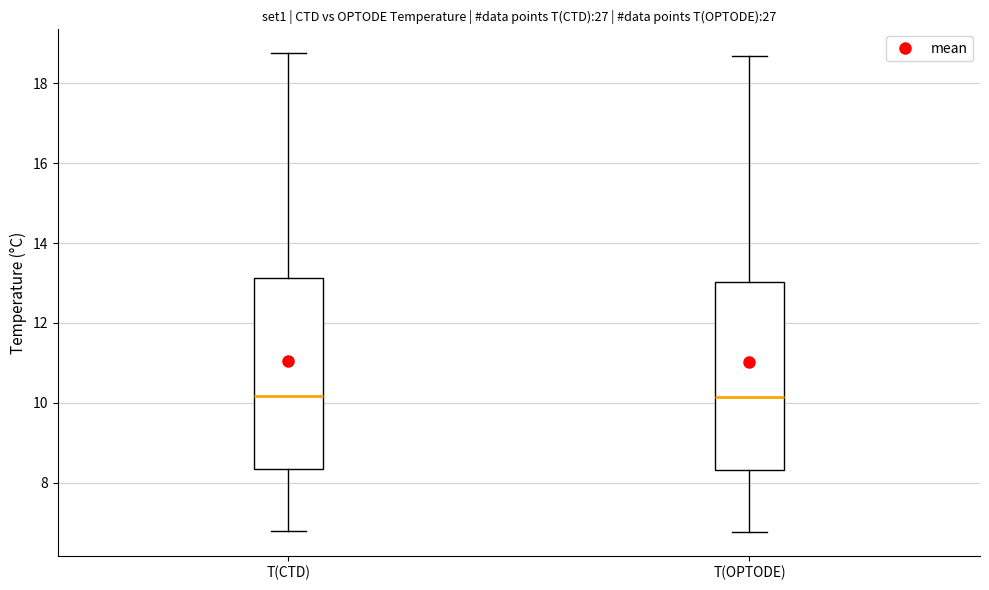

Where is the lower edge of the box for T(CTD) on the y-axis? The values are not printed on the chart, so give them approximately, as read against the axis.

8.4